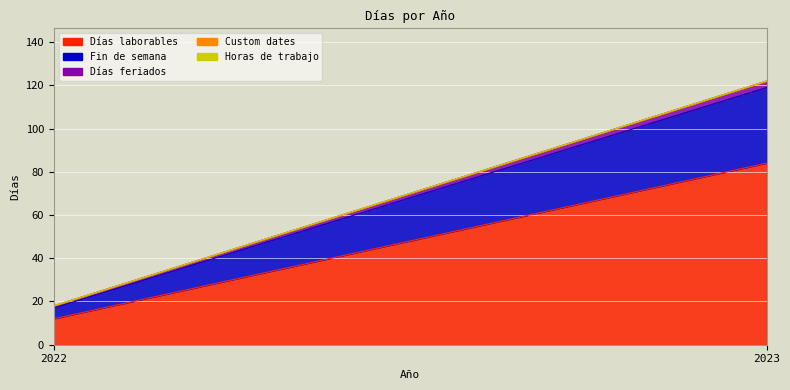

What is the maximum value shown in the chart?

84